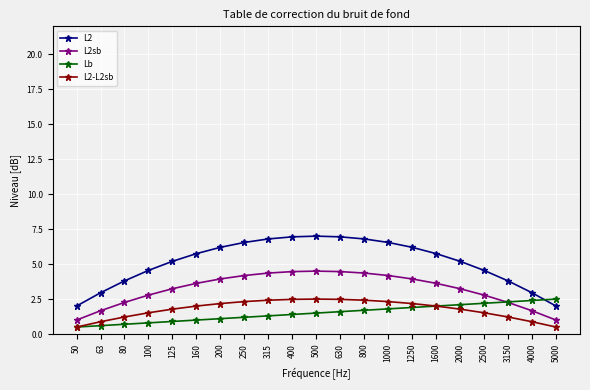

True or false: L2sb and L2-L2sb cross at least once.

False